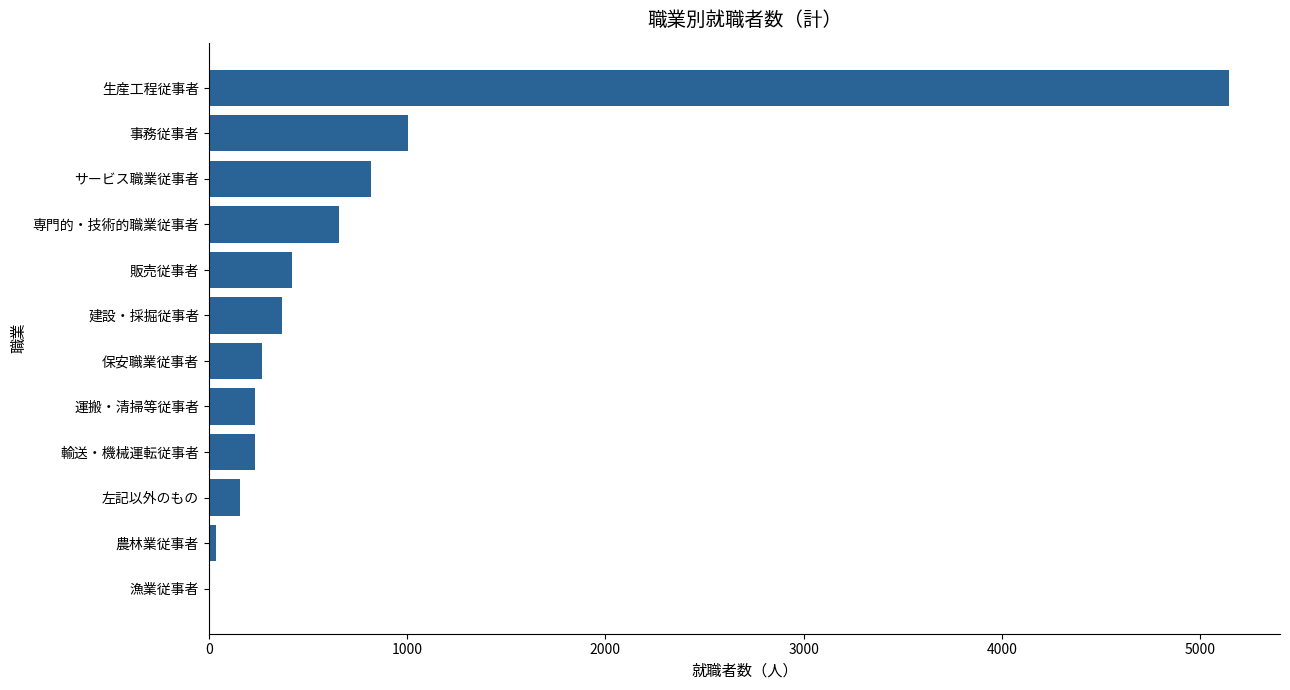

At which label is the value closest to 2575?

事務従事者